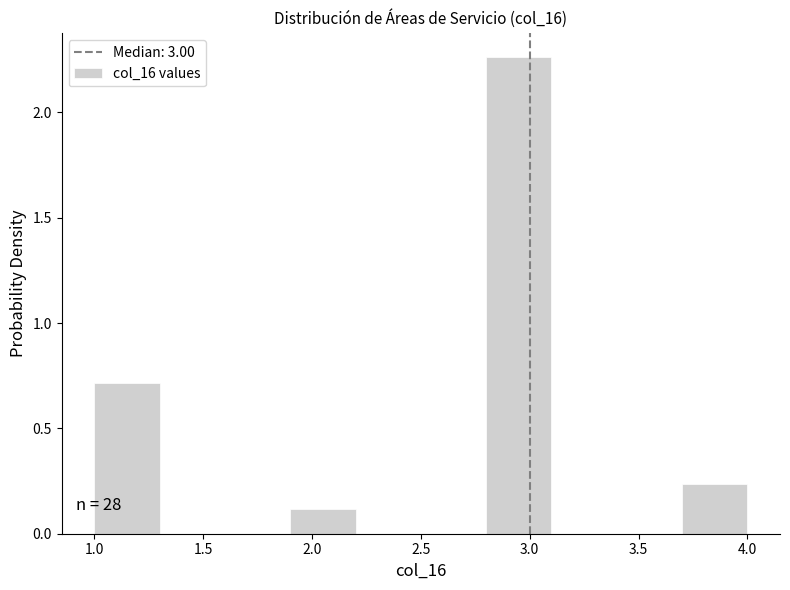

Over which range of the x-axis is the bar tallest?

2.8 to 3.1